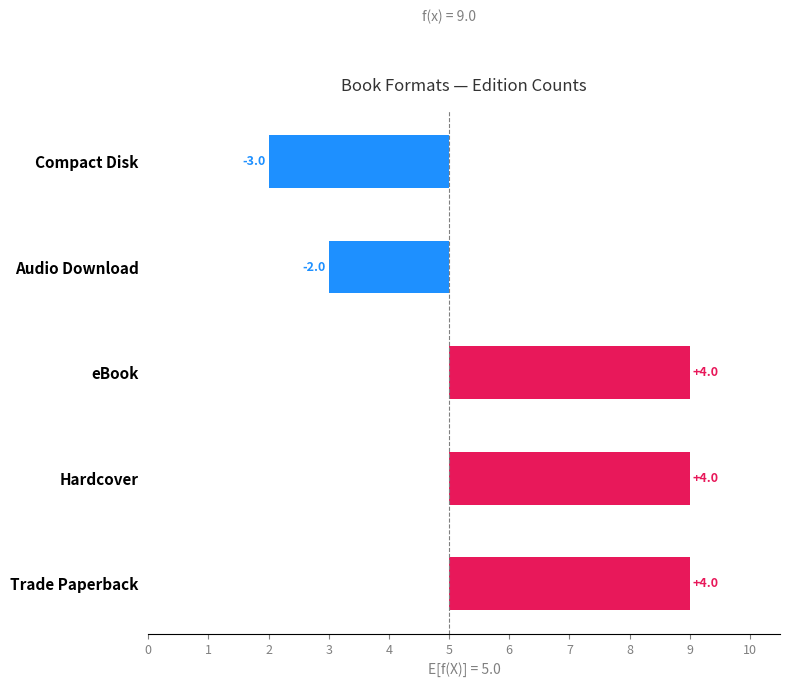

Does the chart contain any negative values?

Yes